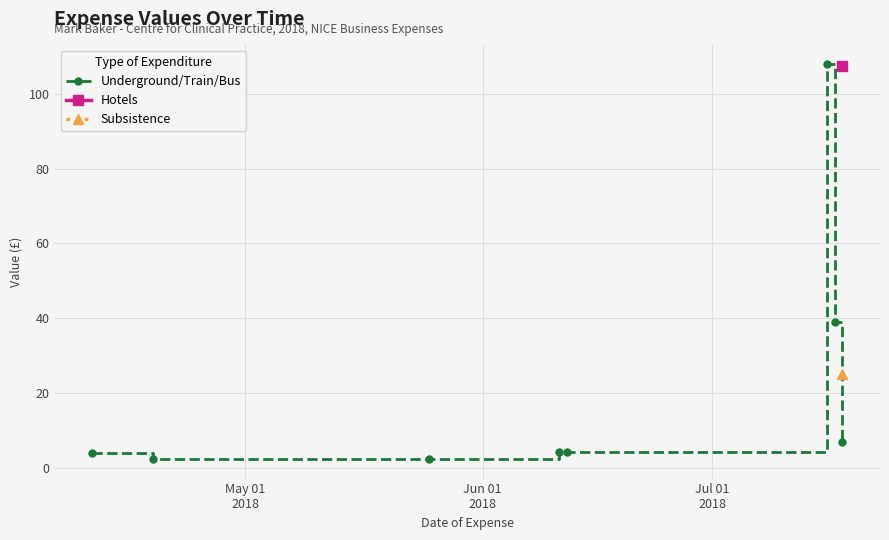

What is the minimum value for Underground/Train/Bus?

2.4